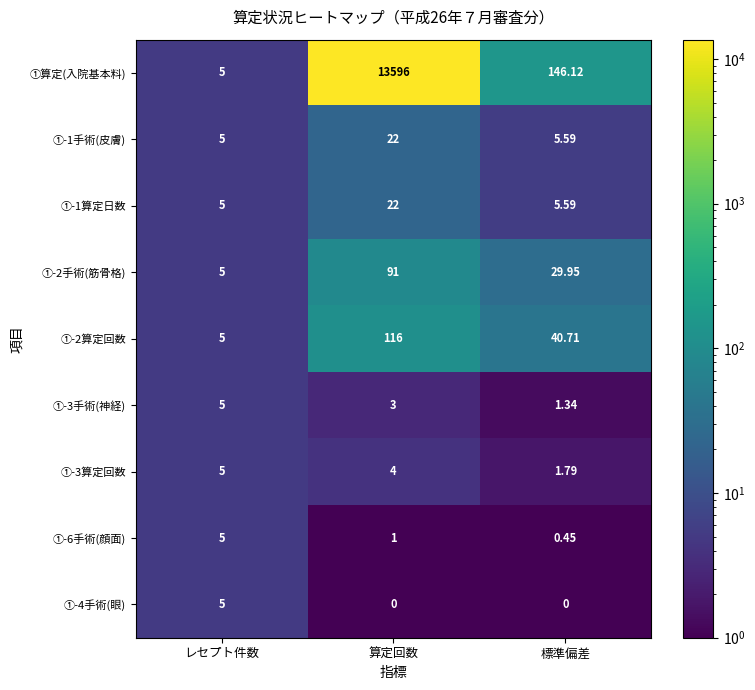

At which category is the sum across all series the highest?

算定回数